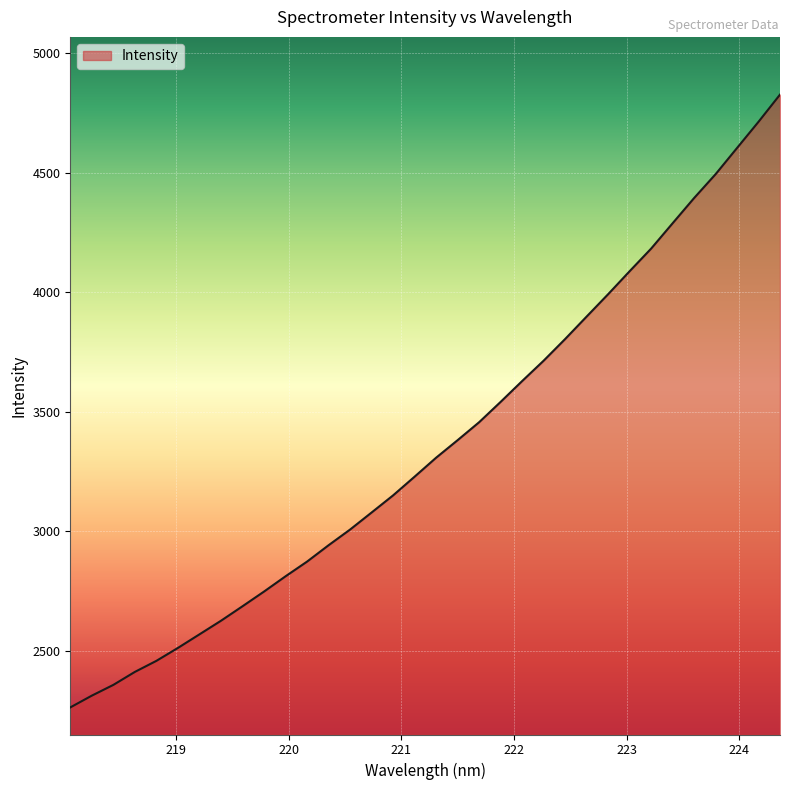

What is the difference between the maximum and minimum values?

2561.8